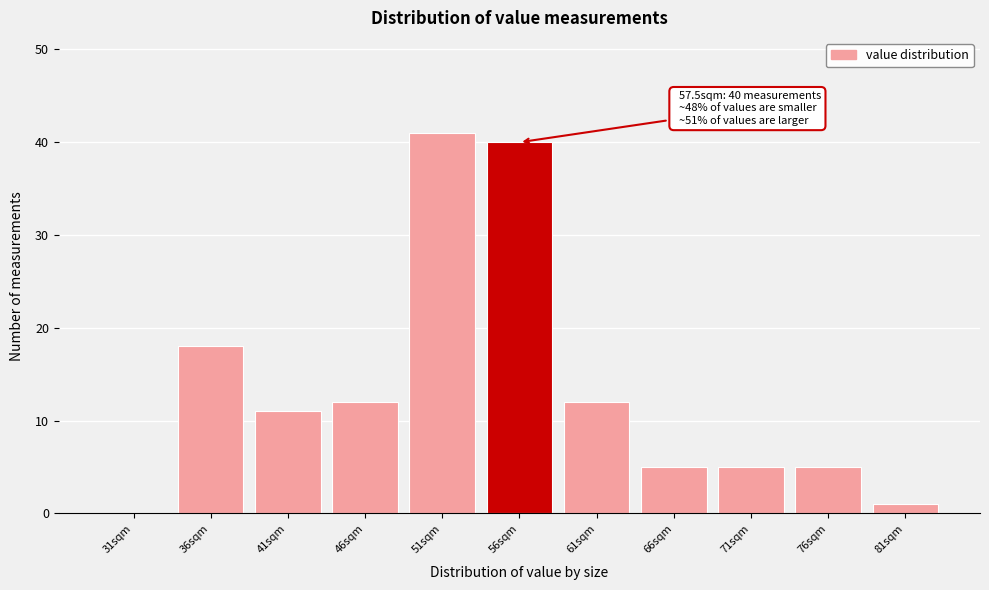

Reading left to right, transcribe all the data shown in this chart.

31sqm=0	36sqm=18	41sqm=11	46sqm=12	51sqm=41	56sqm=40	61sqm=12	66sqm=5	71sqm=5	76sqm=5	81sqm=1